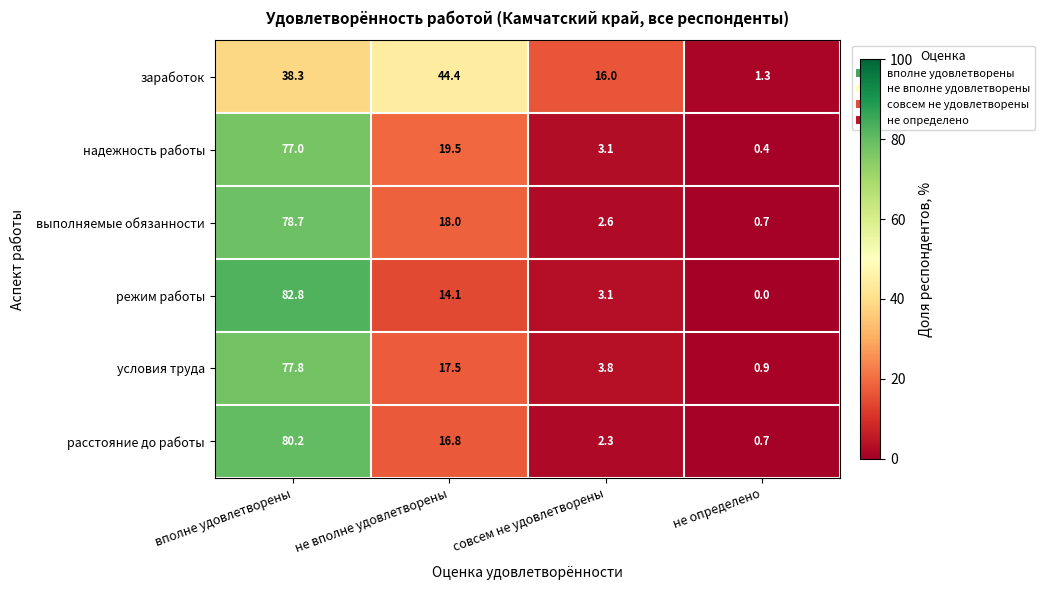

How many data points does each series have?

4